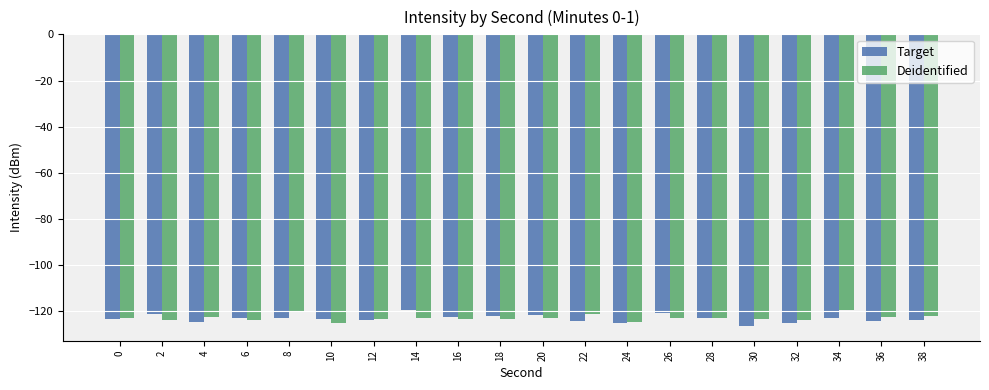

What is the difference between the maximum and minimum values in the Target series?

7.2